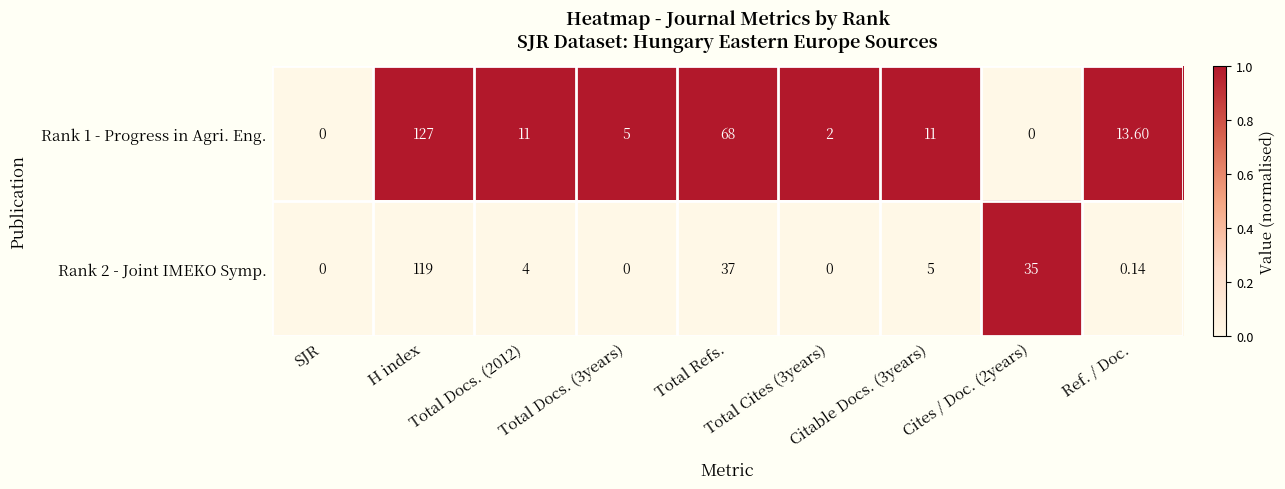

How many positive values does the Rank 2 - Joint IMEKO Symp. series have?

6